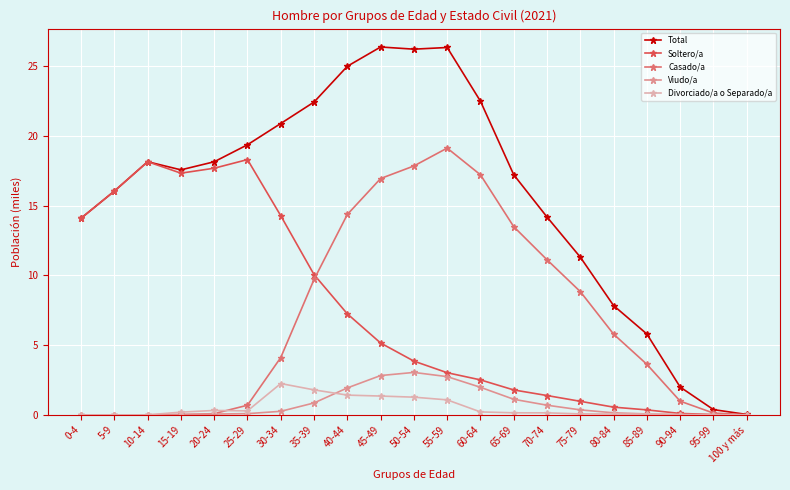

Is it true that Total equals 13.9 at 50-54?

False